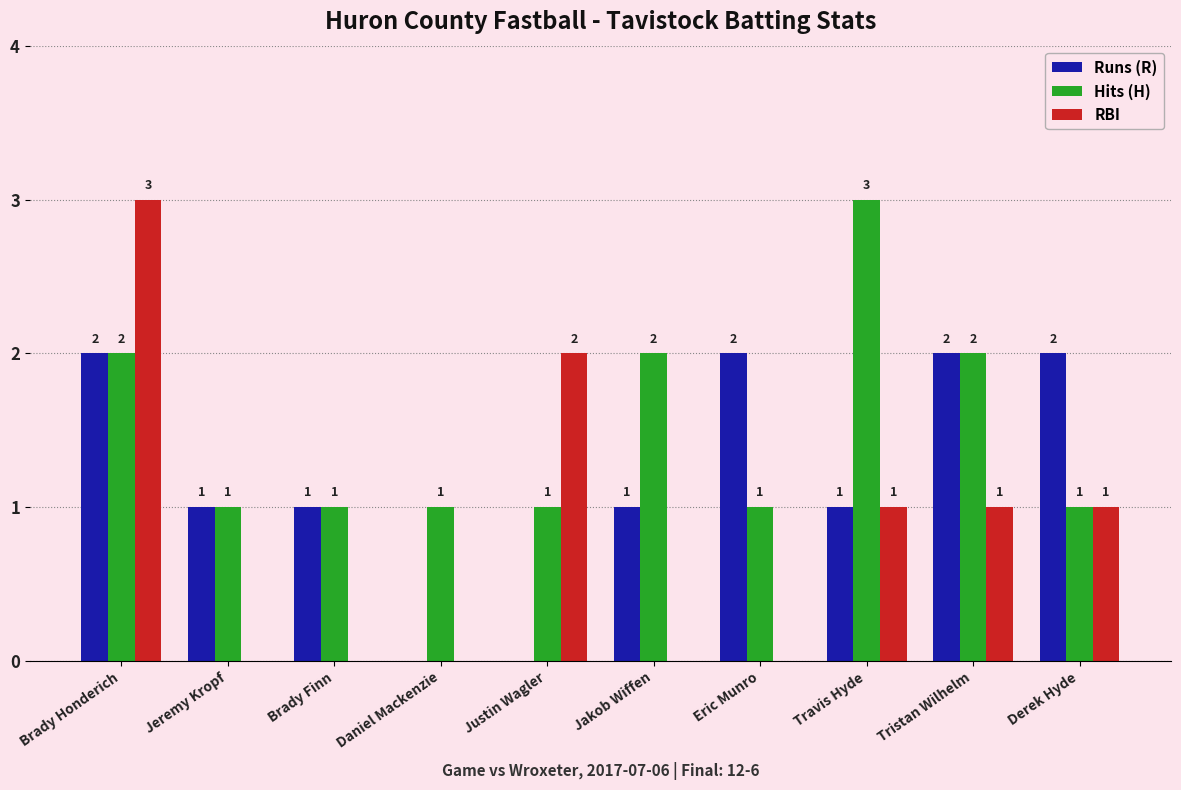

Which category has the highest value in the RBI series?

Brady Honderich